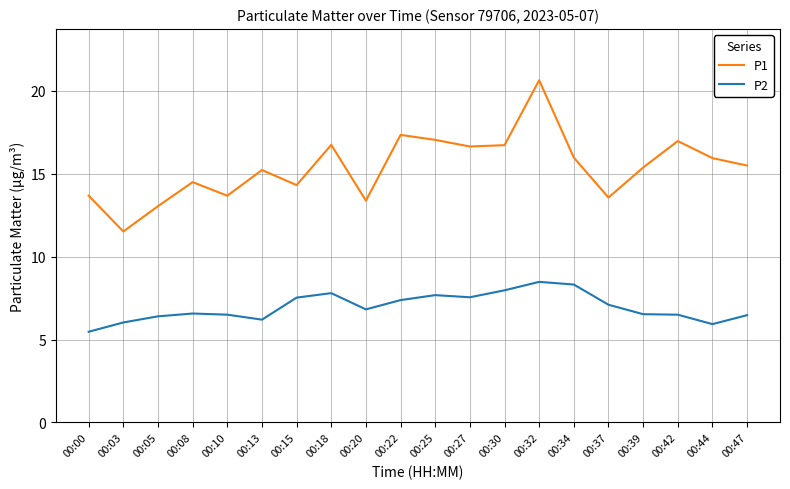

Which series has the largest total across all categories?

P1